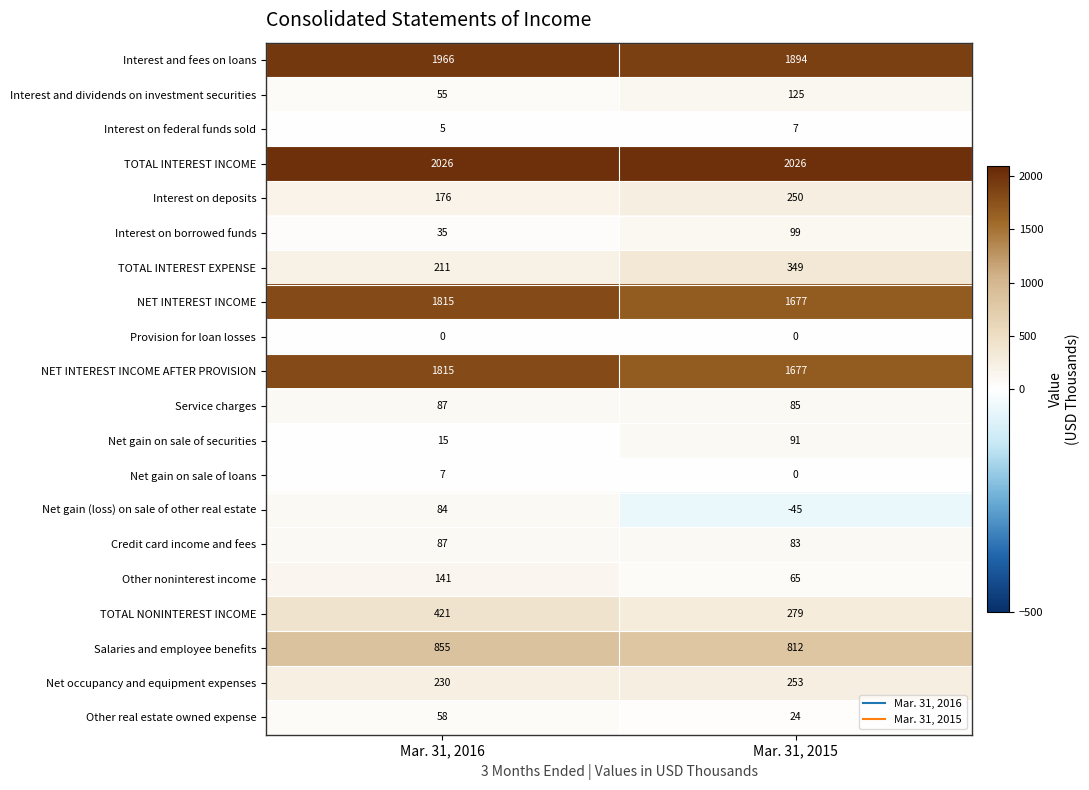

At which label is Interest on deposits closest to 213?

Mar. 31, 2016